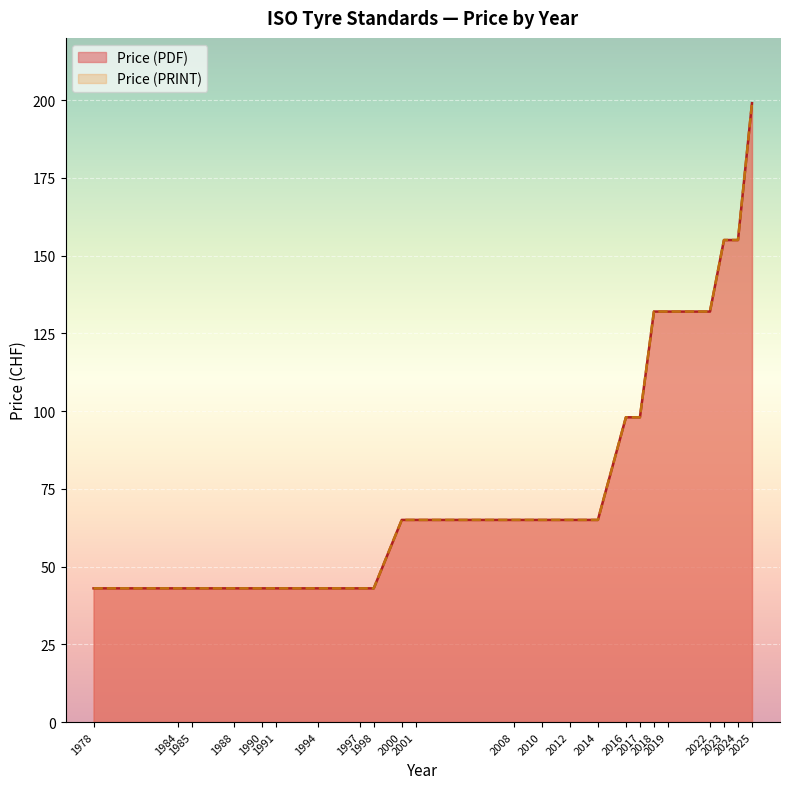

The value of Price (PRINT) at 1998 is 63. True or false?

False